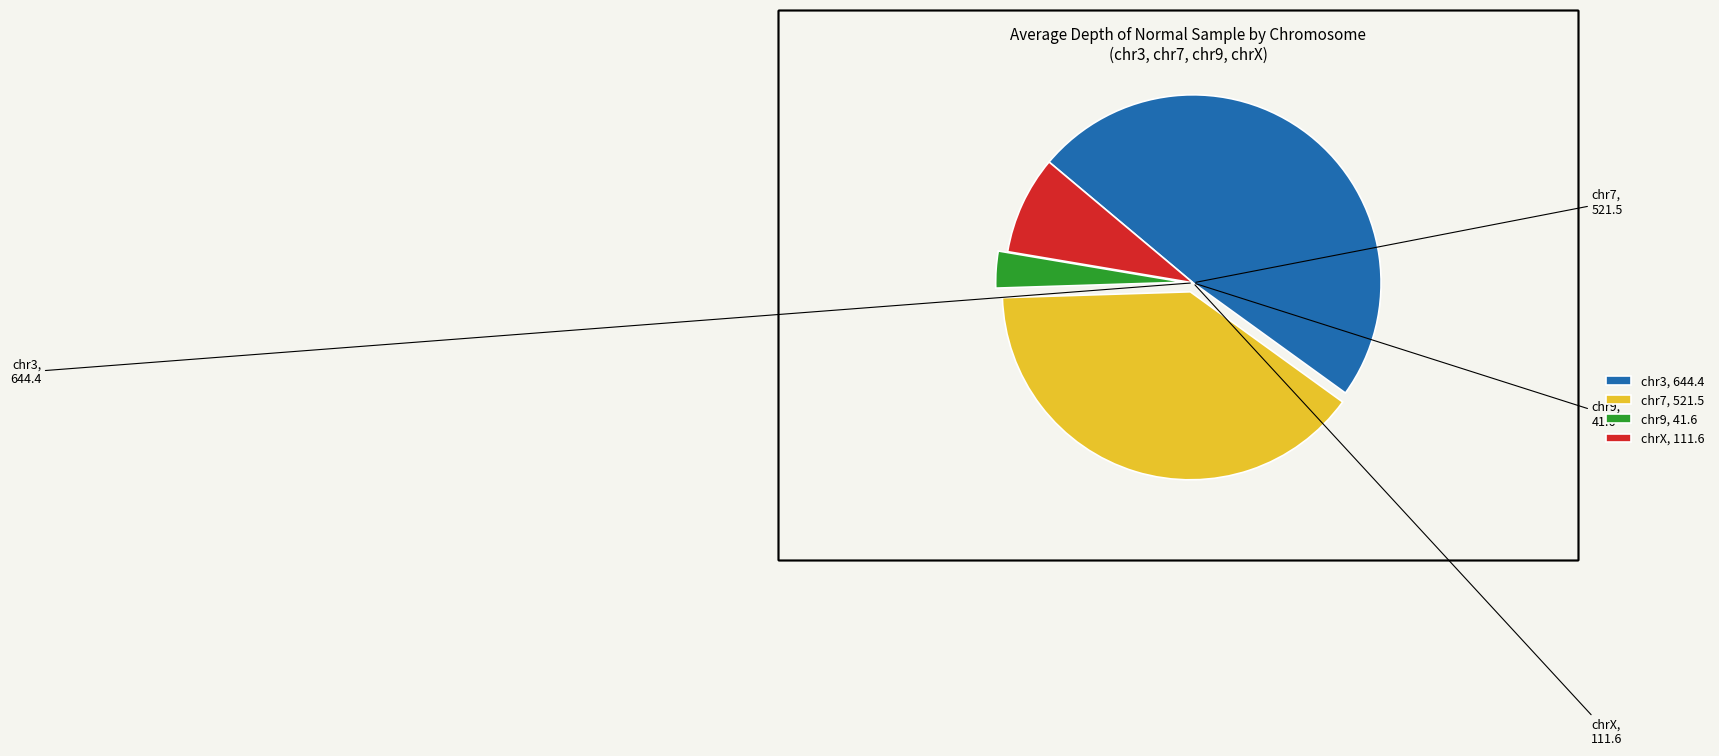

Which has a higher value, chr9 or chr3?

chr3